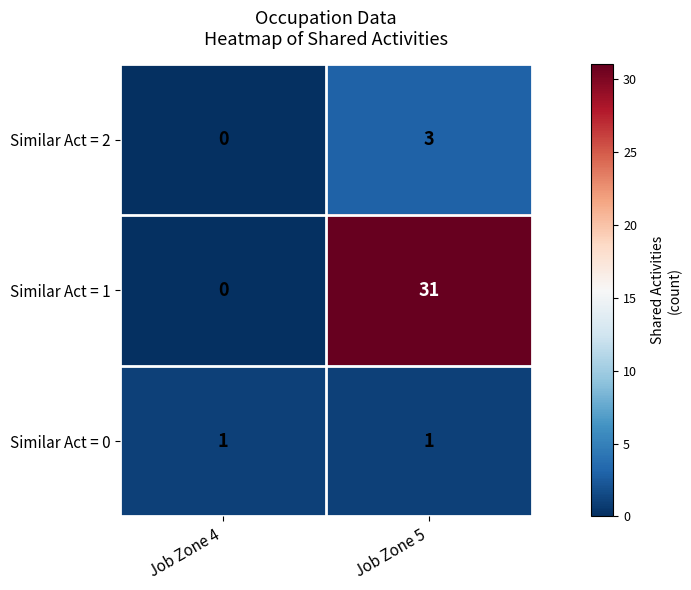

Which series has the largest range (max minus min)?

Similar Act = 1